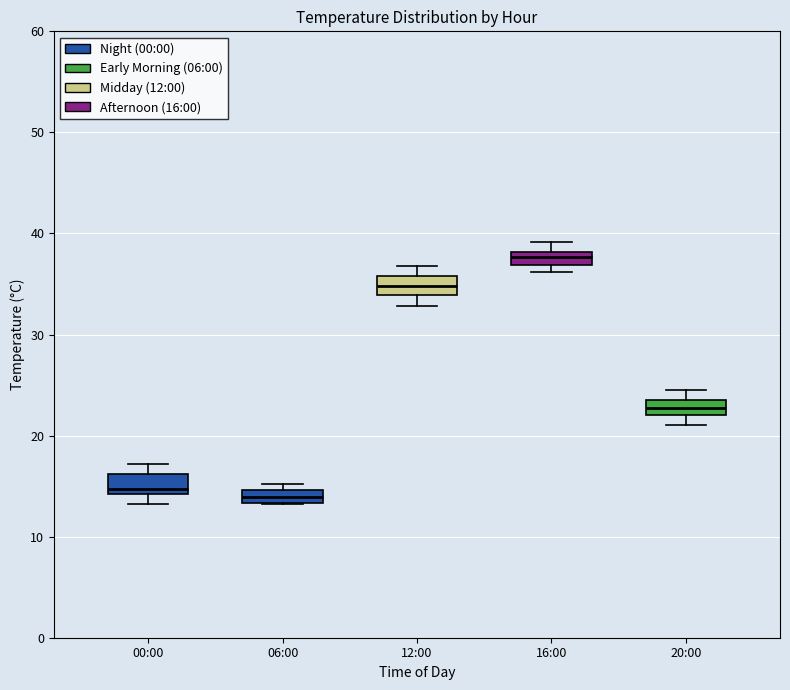

Which box has the highest median line?

16:00